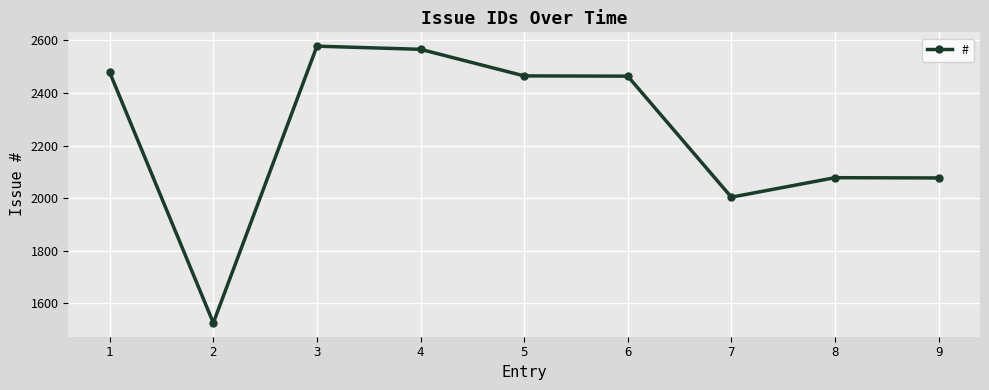

What is the sum of all values?

20236